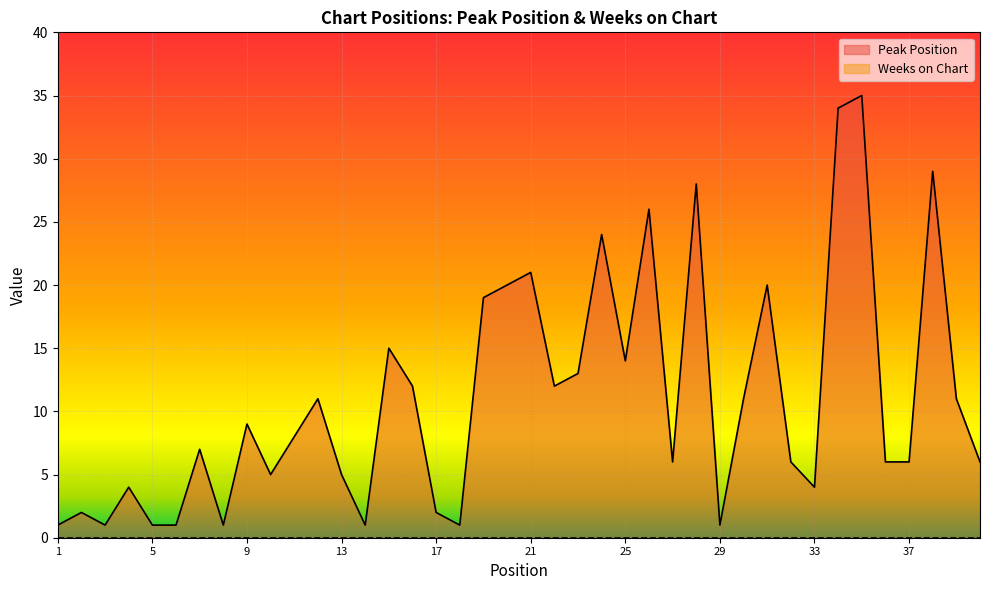

What is the ratio of the value at 27 to the value at 21?

0.3